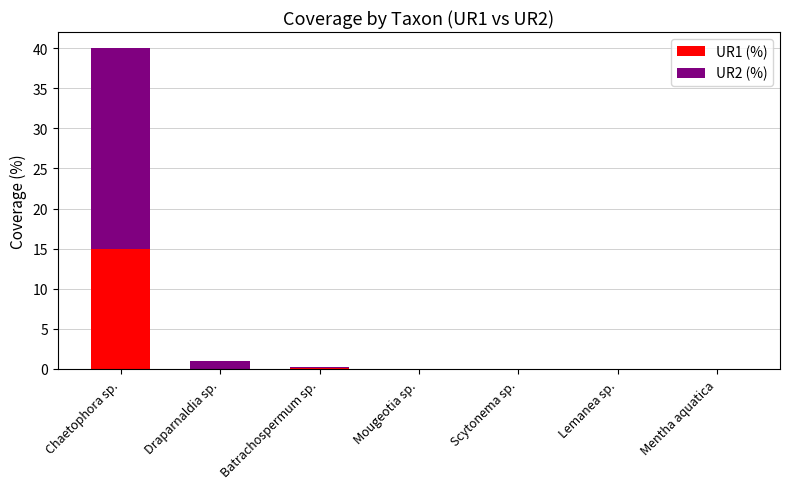

True or false: UR1 (%) has a value of 15.0 at Chaetophora sp..

True